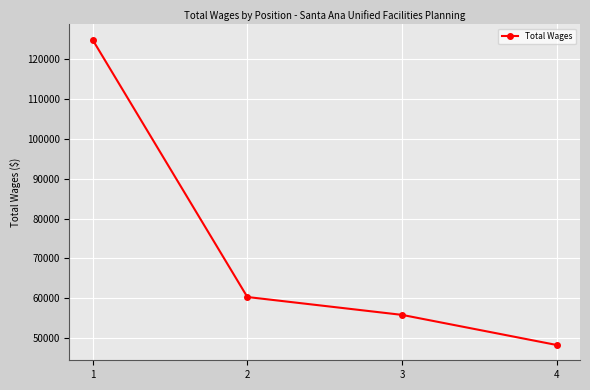

What is the difference between the second highest and second lowest values?

4483